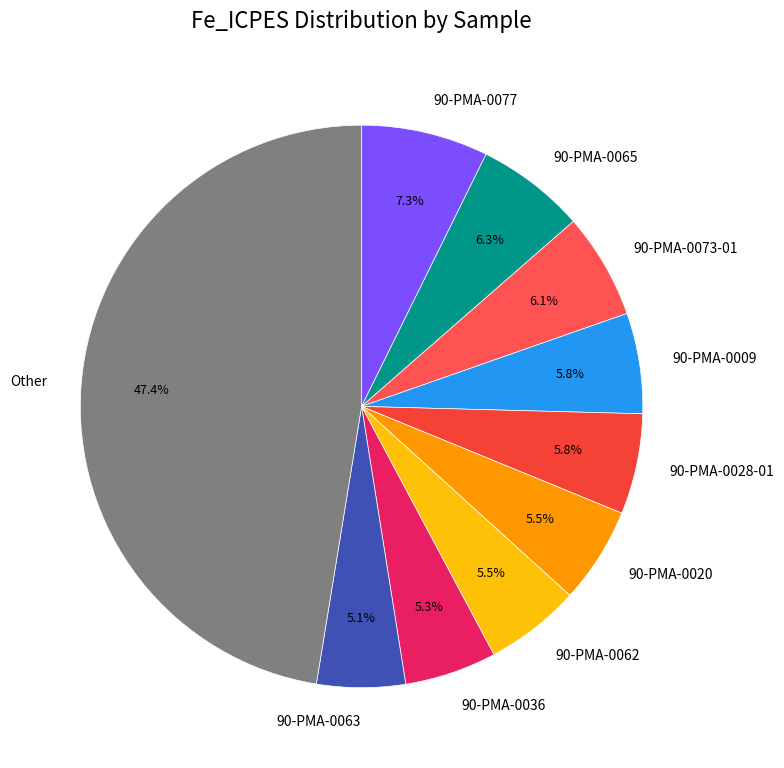

What is the largest slice in the pie chart?

Other